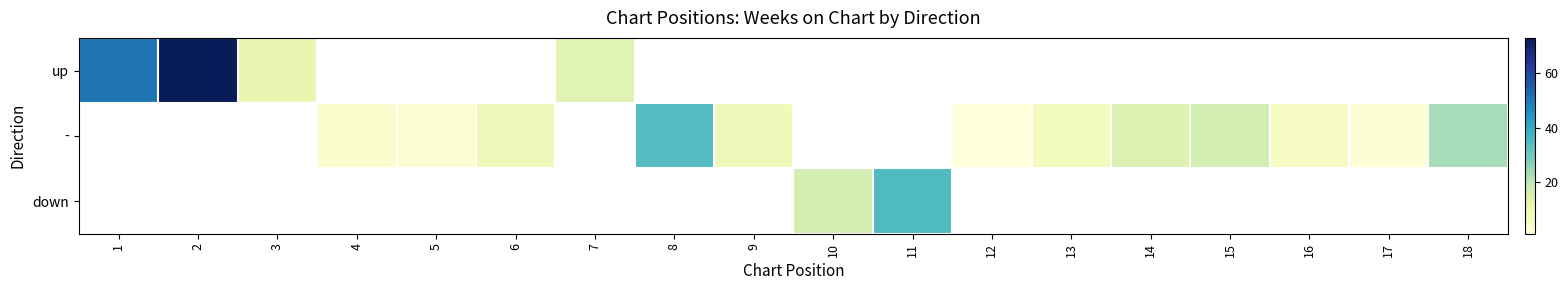

Which category has the lowest value across all series?

12